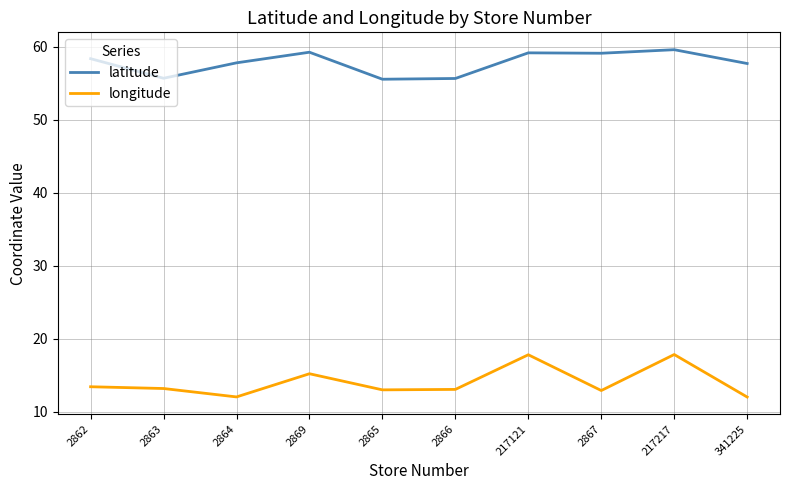

Is it true that longitude equals 17.8 at 217121?

True